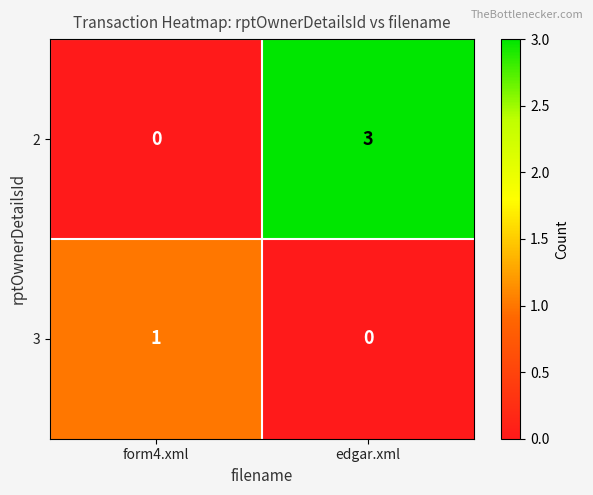

Which category has the lowest value in the 2 series?

form4.xml